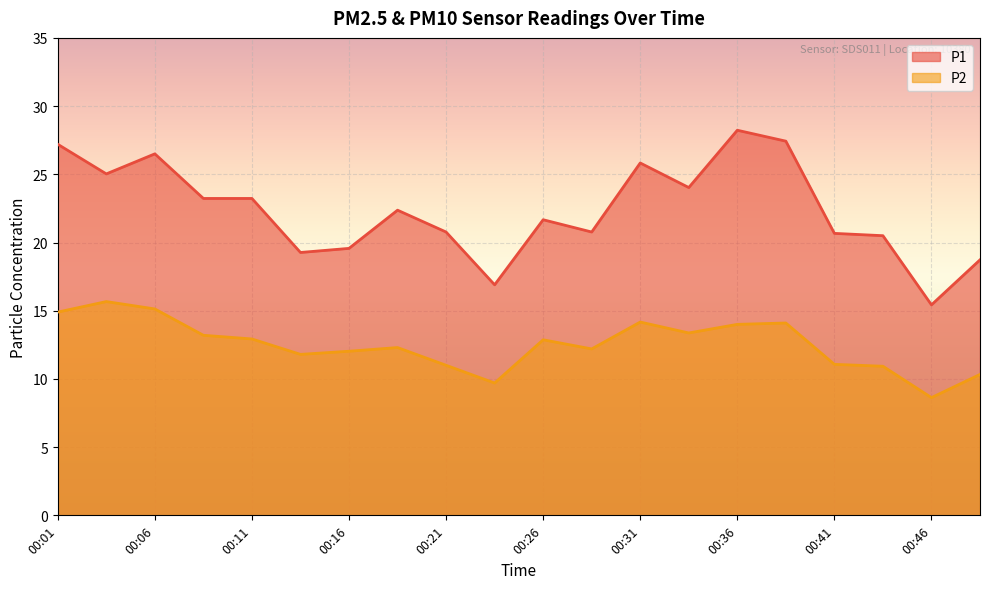

Is the value of P1 at 00:06 greater than the value of P2 at 00:16?

Yes